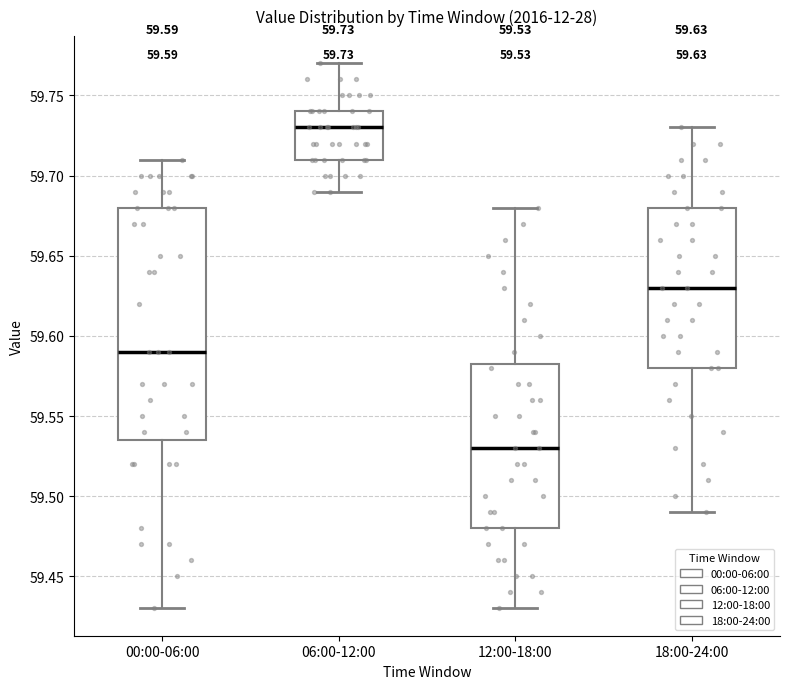

Which box has the highest median line?

06:00-12:00